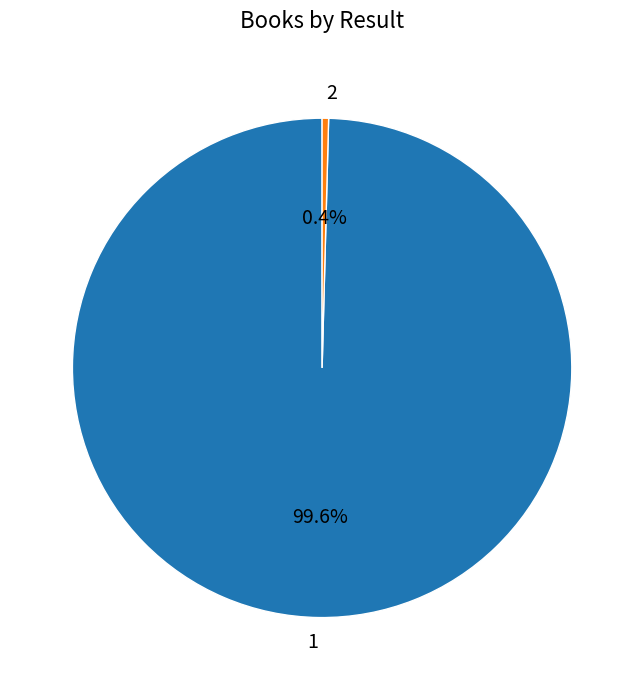

True or false: 2 accounts for 0% of the total.

True